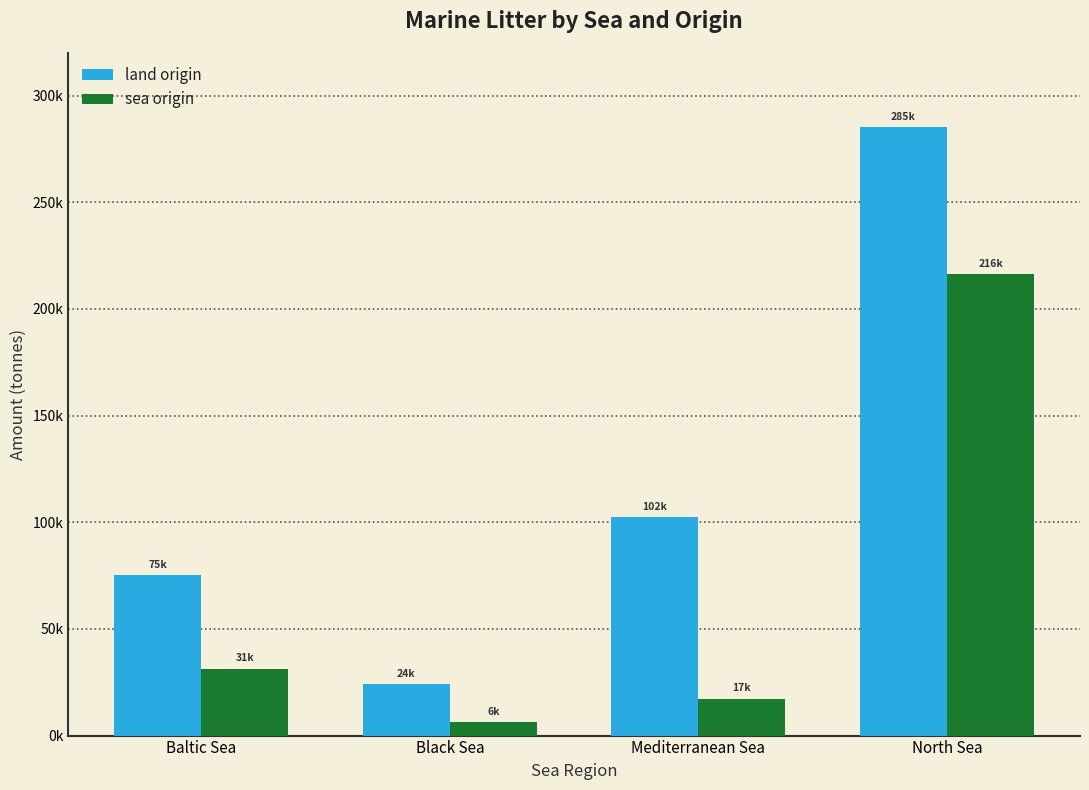

What are all the series names shown in the legend?

land origin, sea origin